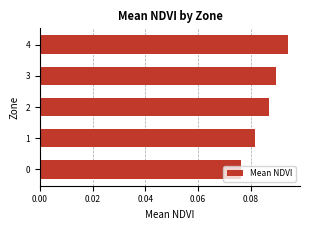

Rank the categories by value from lowest to highest.

0, 1, 2, 3, 4